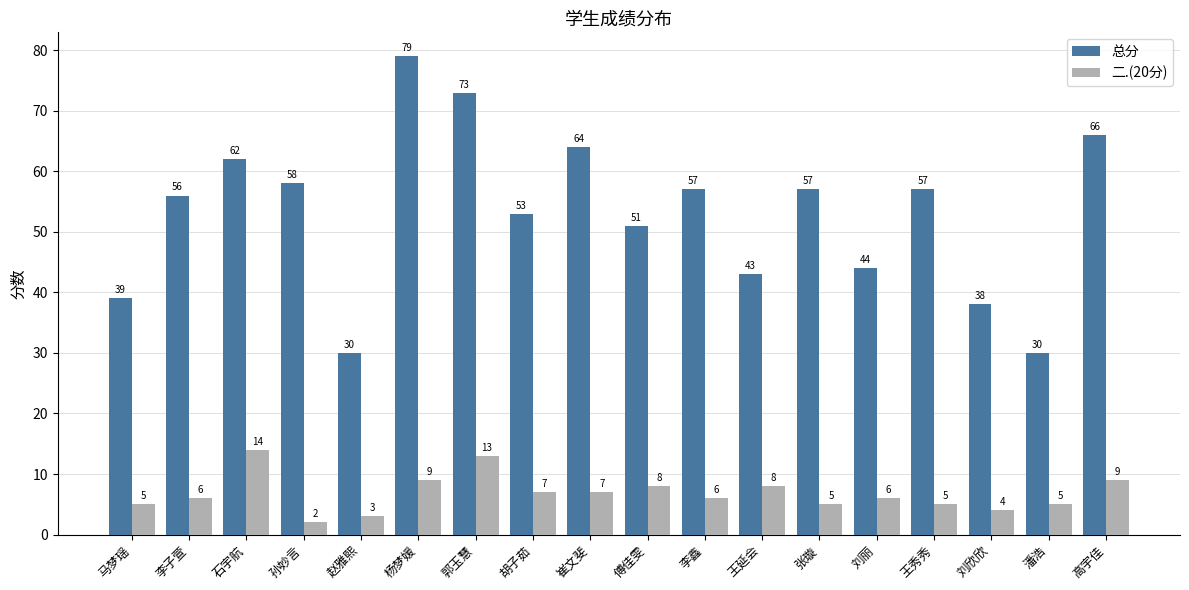

What is the spread (max minus min) of values at 潘浩?

25